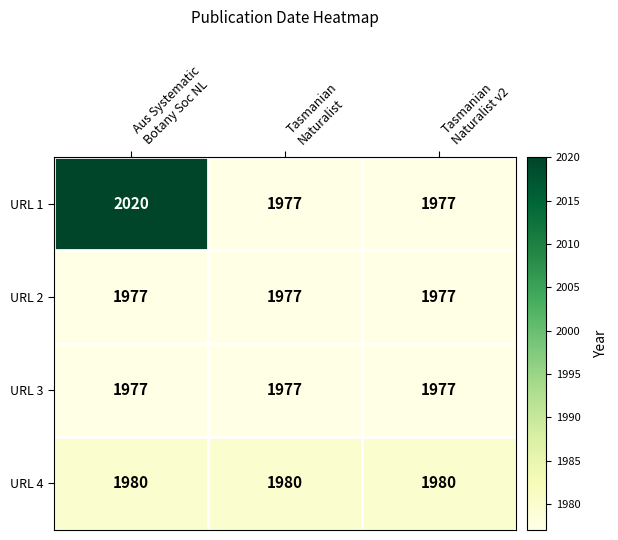

Which series has the largest total across all categories?

URL 1